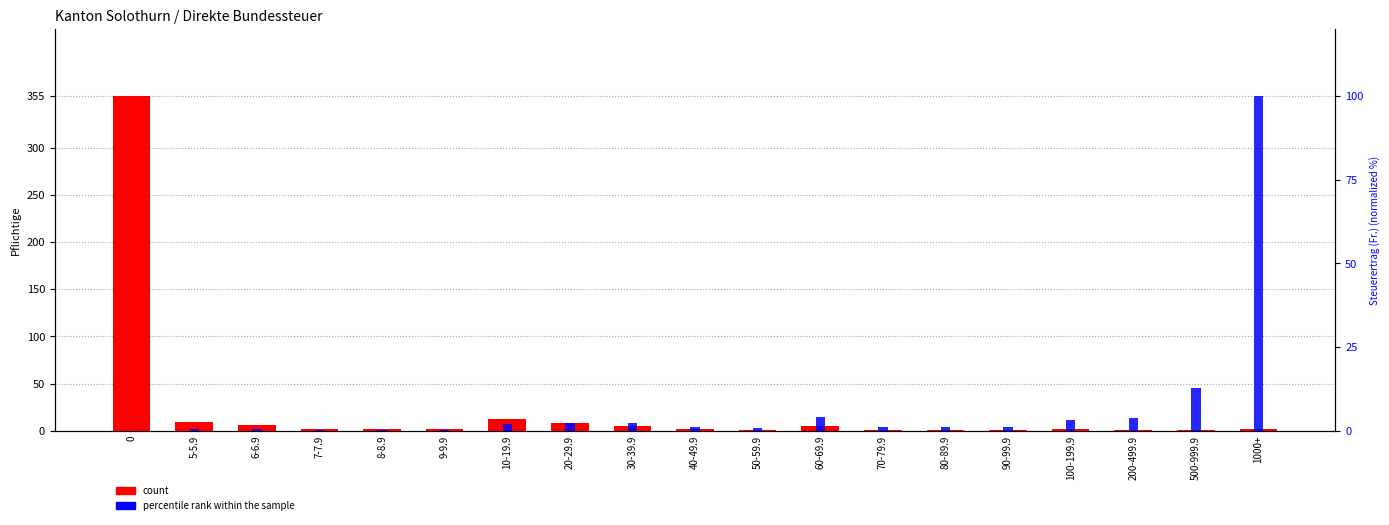

At 50-59.9, list the series in order from largest to smallest.

count, percentile rank within the sample